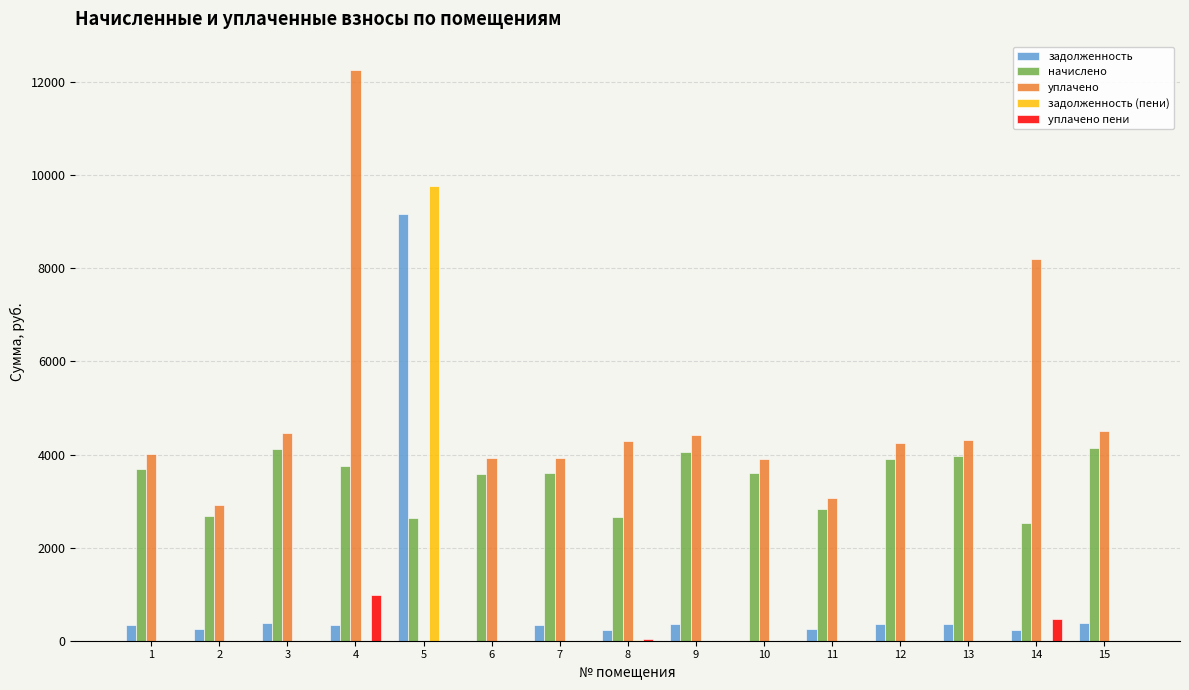

What is the sum of all уплачено пени values?

1486.1